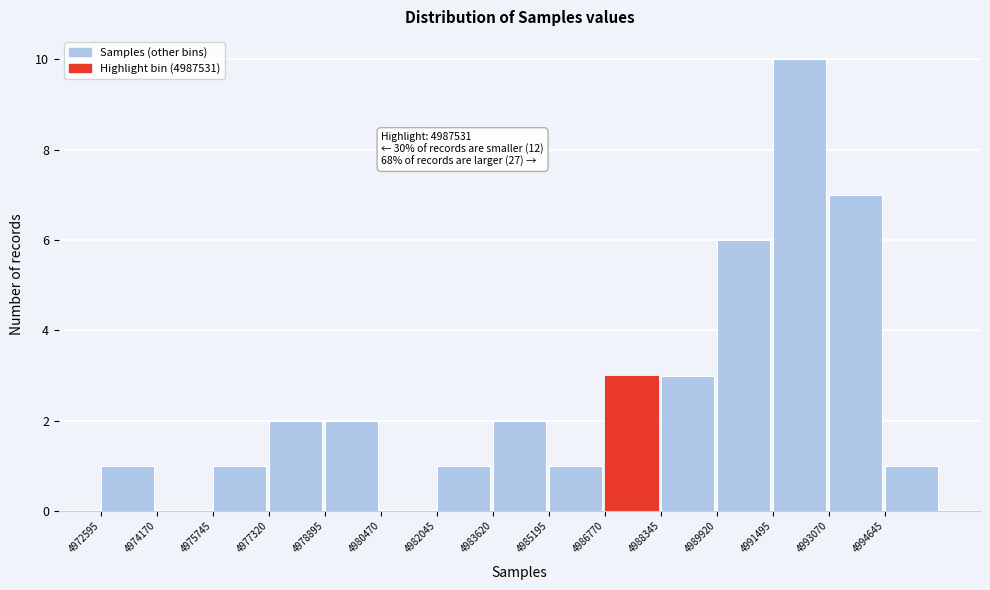

Which range on the x-axis has the tallest bar?

4991400 to 4993000